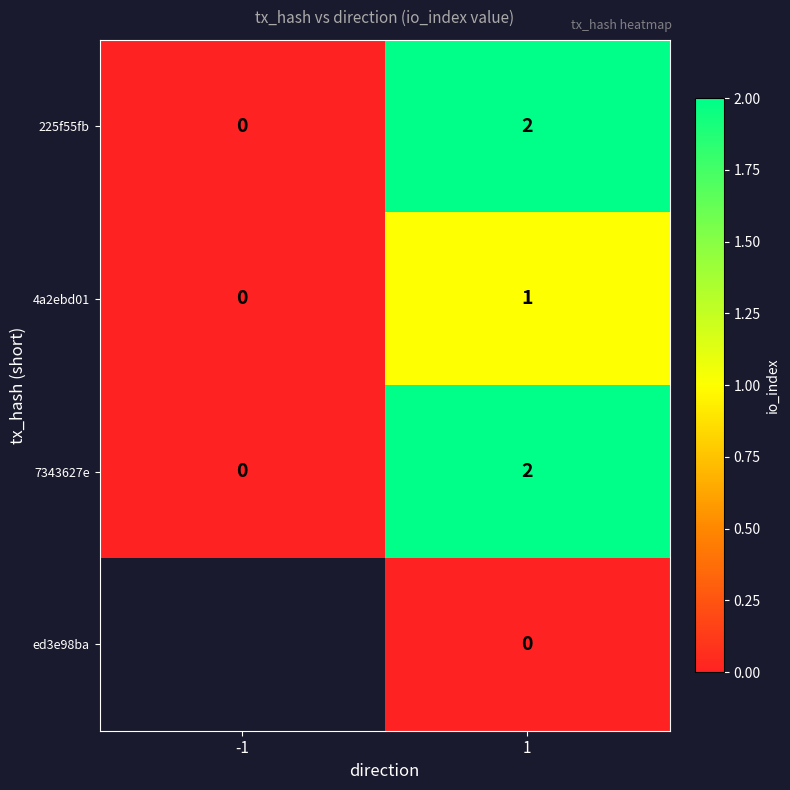

The 4a2ebd01 series shows 0 at 1. True or false?

False